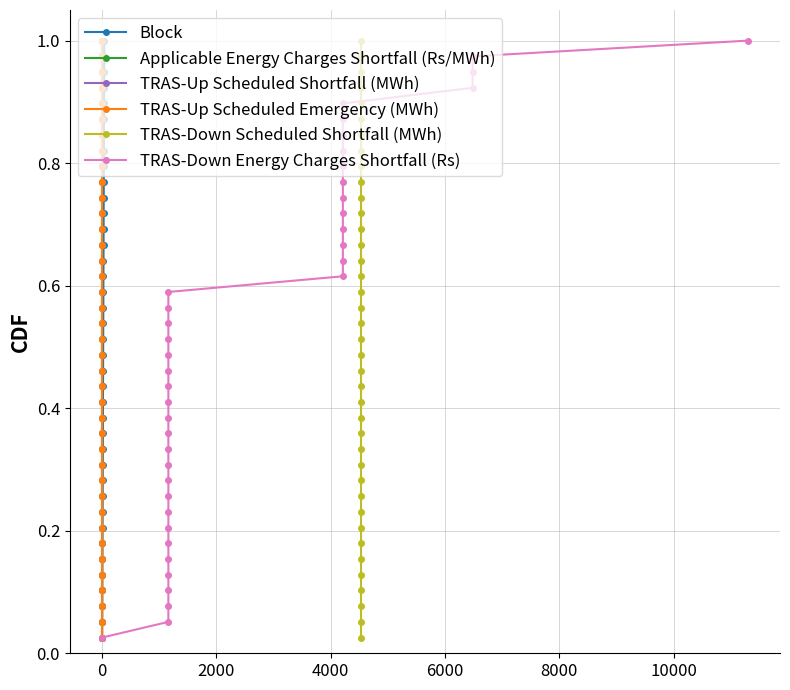

True or false: Block has more than 1 interior local peaks.

False